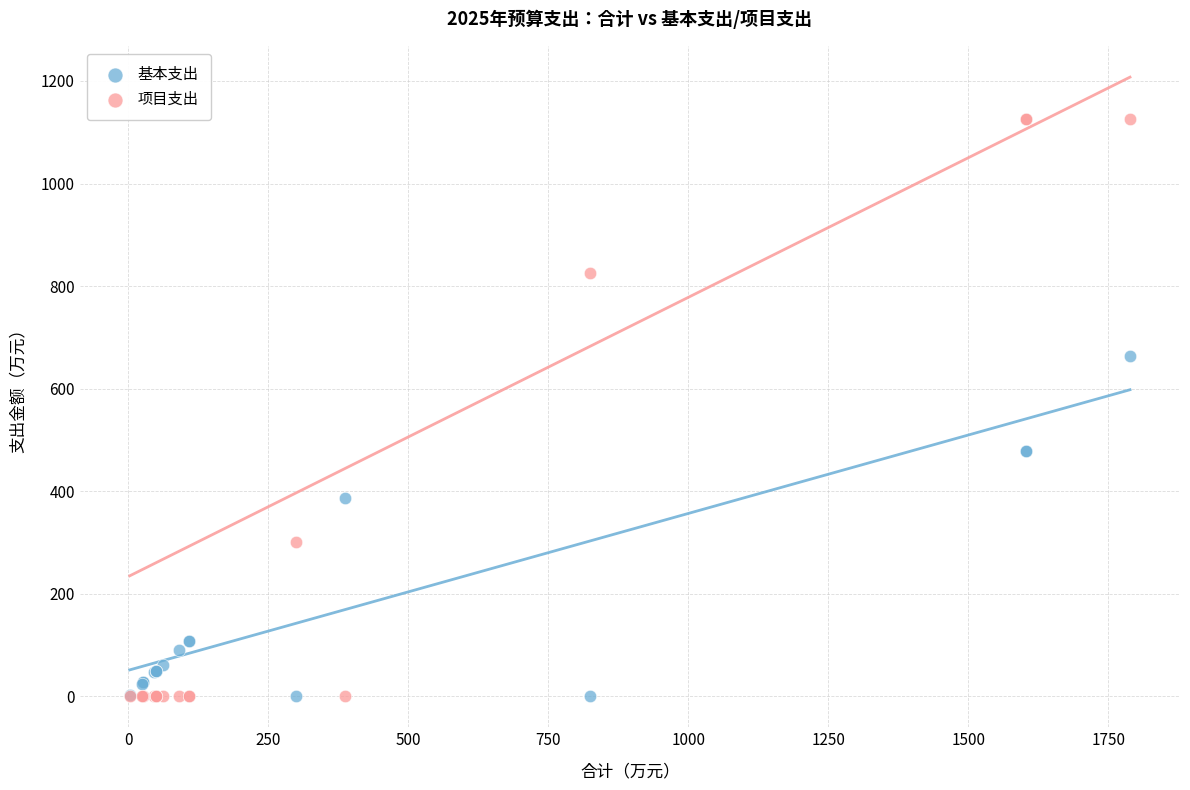

Which series has the widest spread of Y values?

项目支出